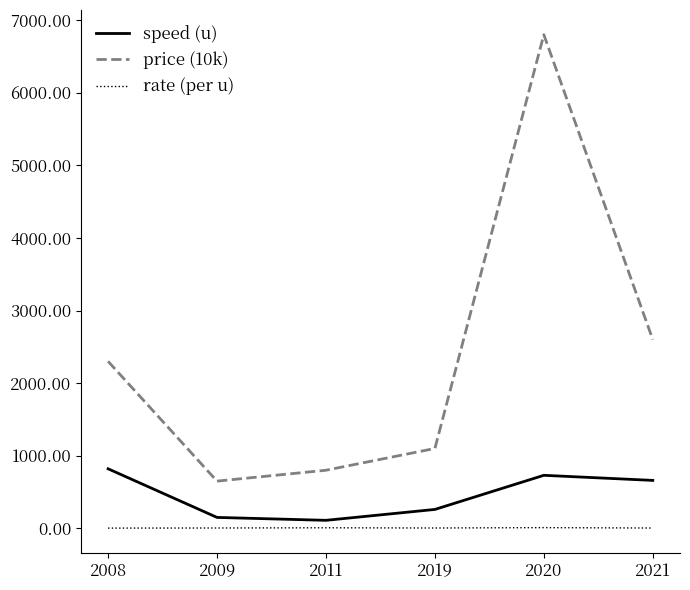

At how many categories does at least one series exceed 3341?

1